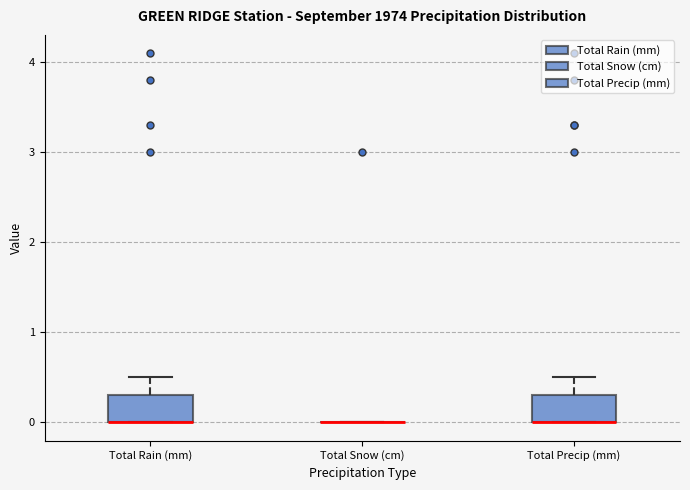

Reading left to right, transcribe this box plot: for each box, give where its median line is, the range the box spans, and where its two whiskers end, as read against the y-axis. The values are not printed on the chart, so give them approximately, as read against the axis.

Total Rain (mm): median 0.0 (drawn on the box's lower edge), box 0.0 to 0.3, whiskers 0.0 to 0.5
Total Snow (cm): box collapsed to a line at 0.0, whiskers 0.0 to 0.0
Total Precip (mm): median 0.0 (drawn on the box's lower edge), box 0.0 to 0.3, whiskers 0.0 to 0.5